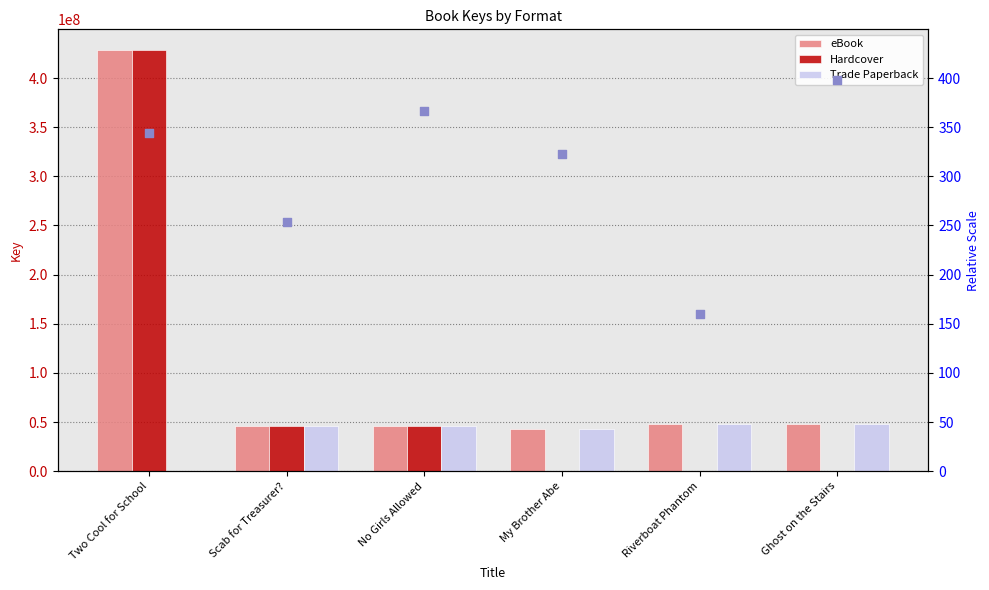

What is the total value across all series at Ghost on the Stairs?

96435022